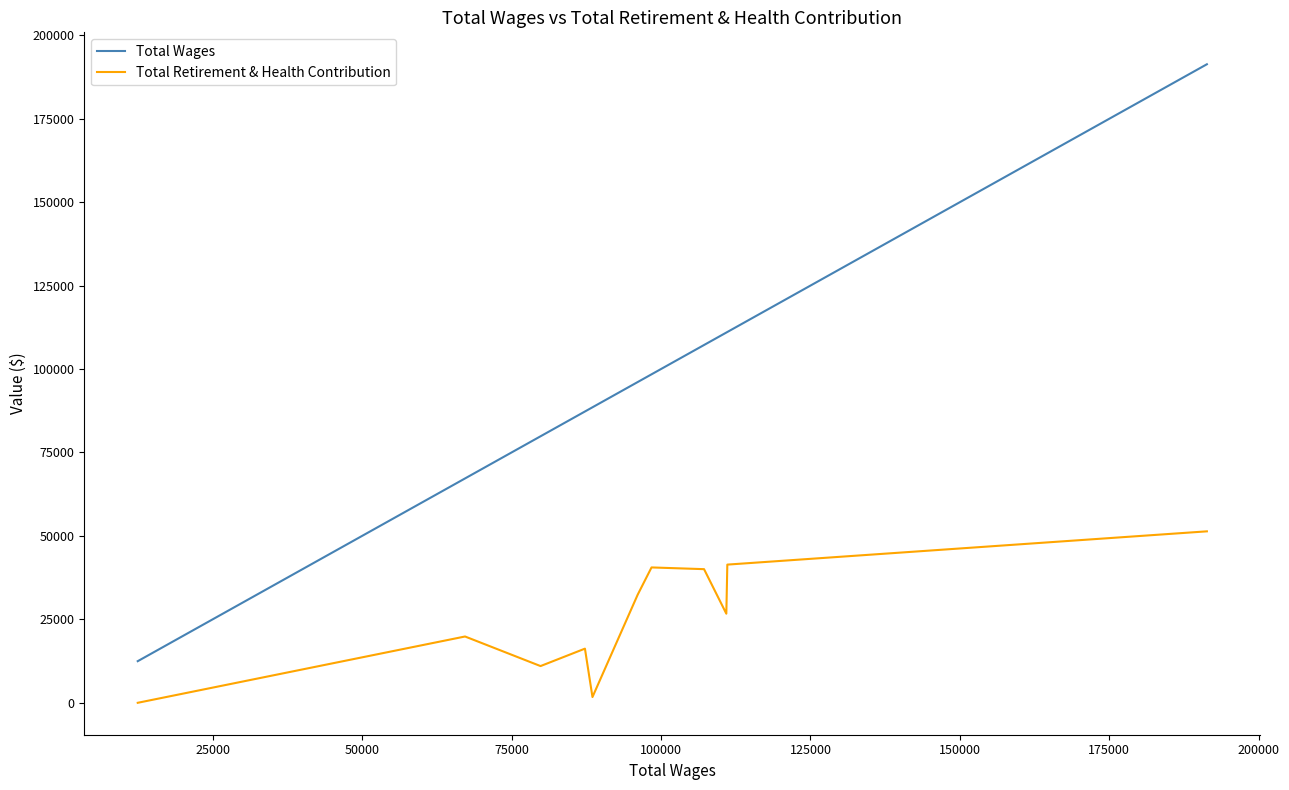

How many interior local peaks does the Total Retirement & Health Contribution series have?

3